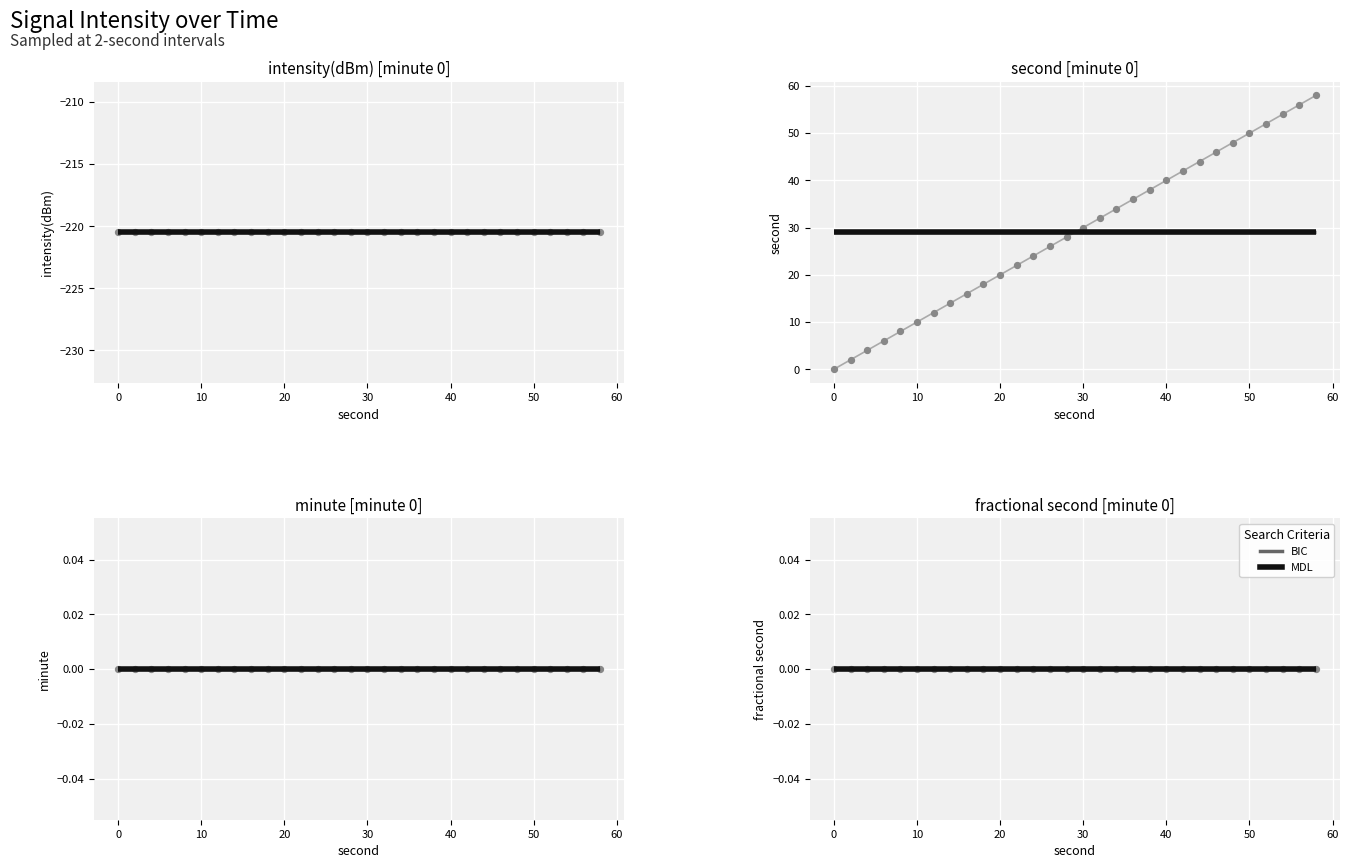

Which series contains the lowest Y value?

intensity(dBm)